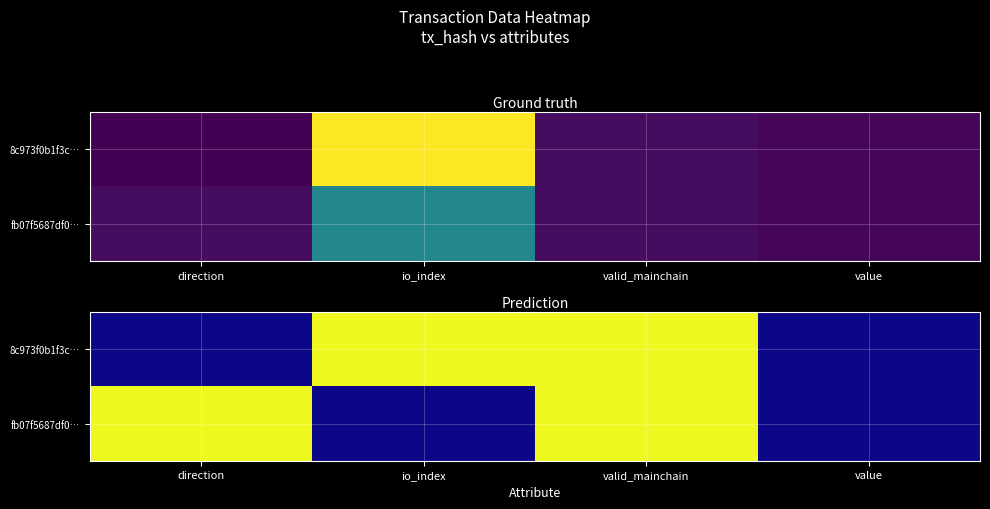

Is it true that 8c973f0b1f3c… equals 1.0 at io_index?

True